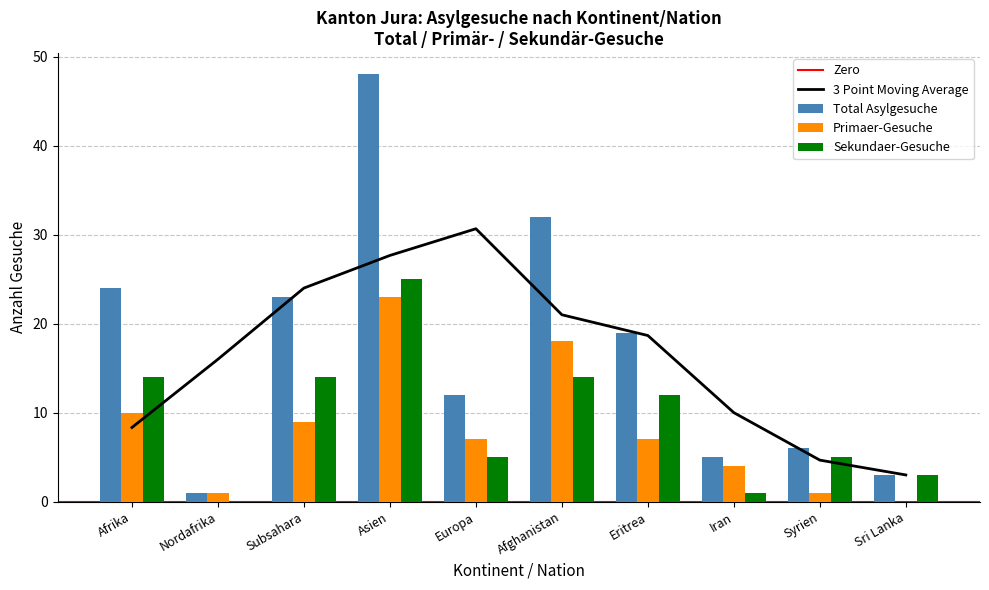

The value of Sekundaer-Gesuche at Nordafrika is 0. True or false?

True